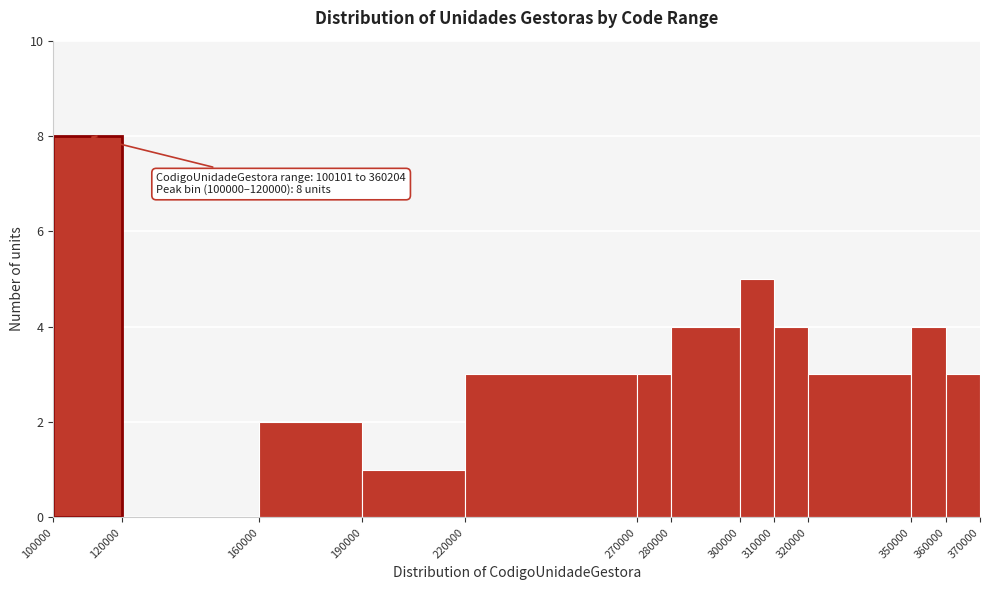

Over which range of the x-axis is the bar tallest?

100000 to 120000